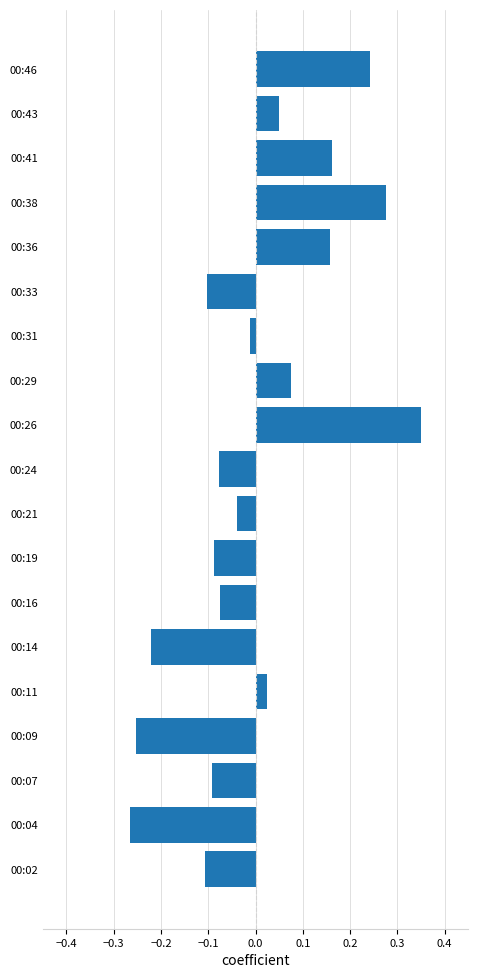

Which has a higher value, 00:29 or 00:02?

00:29